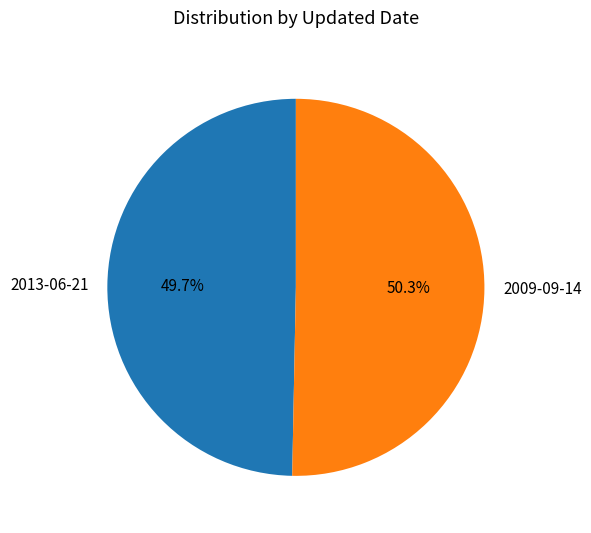

Which has a higher value, 2009-09-14 or 2013-06-21?

2009-09-14